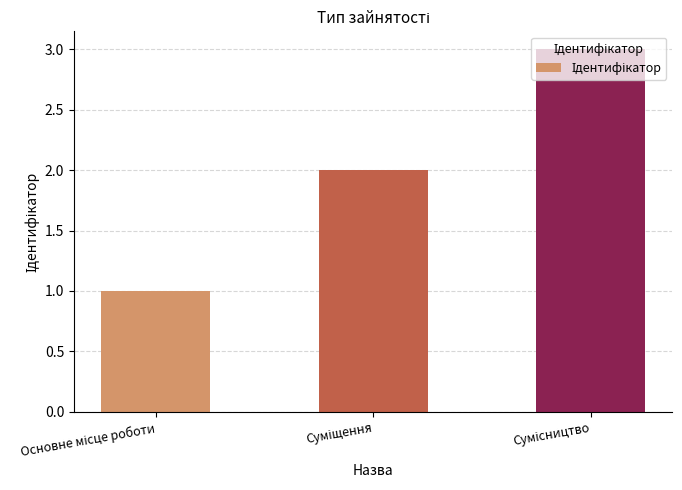

What is the sum of all values?

6